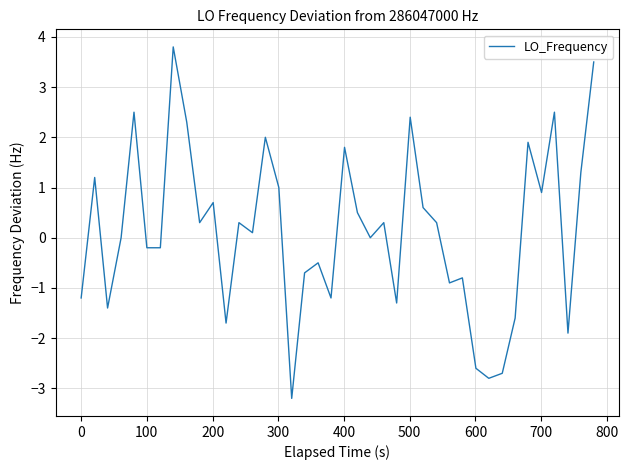

What is the difference between the maximum and minimum values?

7.0